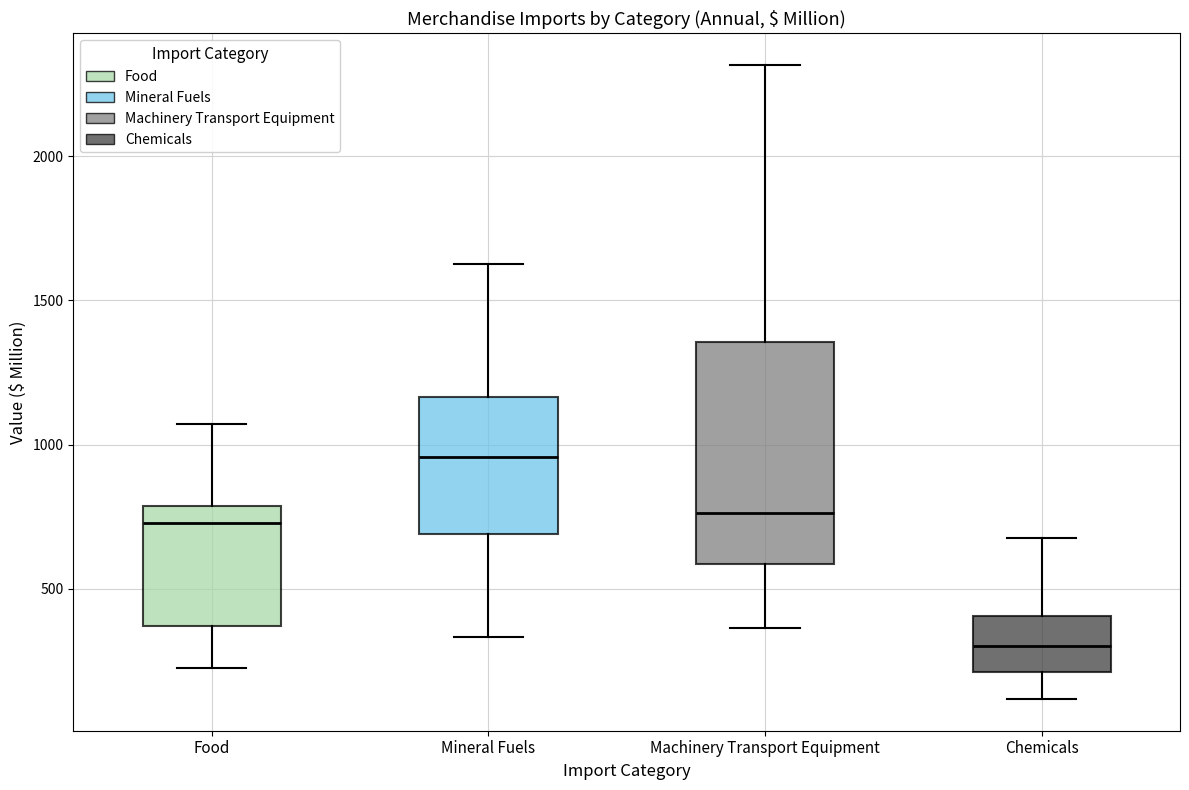

Reading left to right, transcribe this box plot: for each box, give where its median line is, the range the box spans, and where its two whiskers end, as read against the y-axis. The values are not printed on the chart, so give them approximately, as read against the axis.

Food: median 750, box 350 to 800, whiskers 250 to 1050
Mineral Fuels: median 950, box 700 to 1150, whiskers 350 to 1650
Machinery Transport Equipment: median 750, box 600 to 1350, whiskers 350 to 2300
Chemicals: median 300, box 200 to 400, whiskers 100 to 700